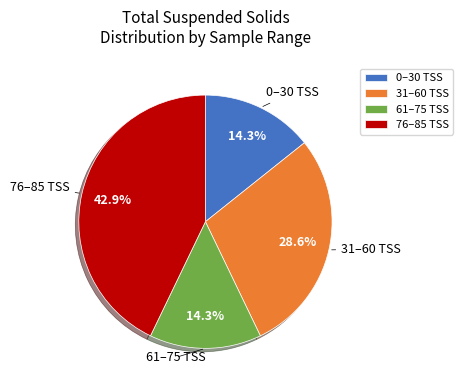

Which has a higher value, 31–60 TSS or 61–75 TSS?

31–60 TSS